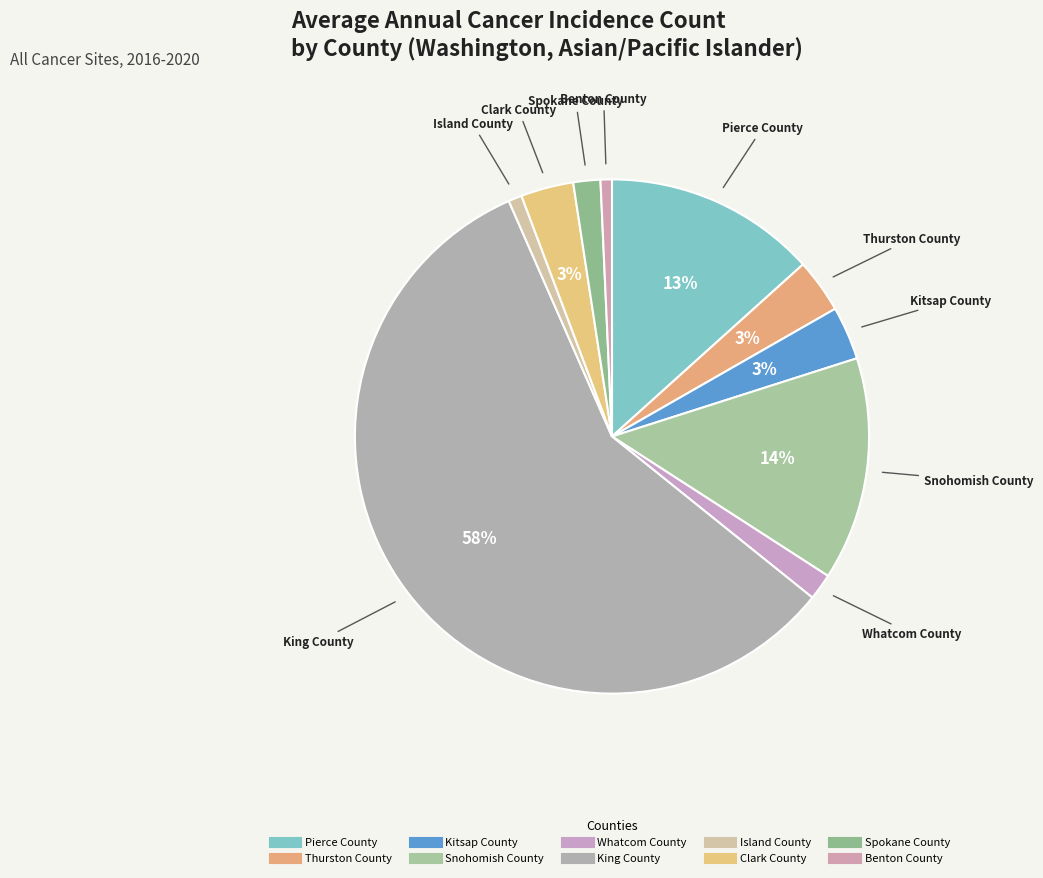

Rank the categories by value from highest to lowest.

King County, Snohomish County, Pierce County, Thurston County, Kitsap County, Clark County, Spokane County, Whatcom County, Island County, Benton County